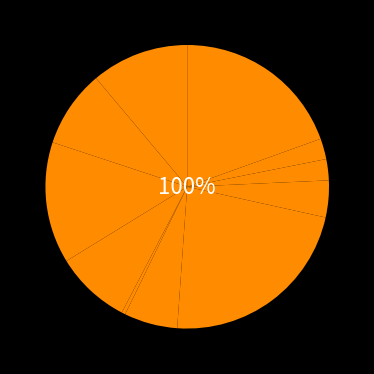

True or false: 12617 accounts for 2% of the total.

True